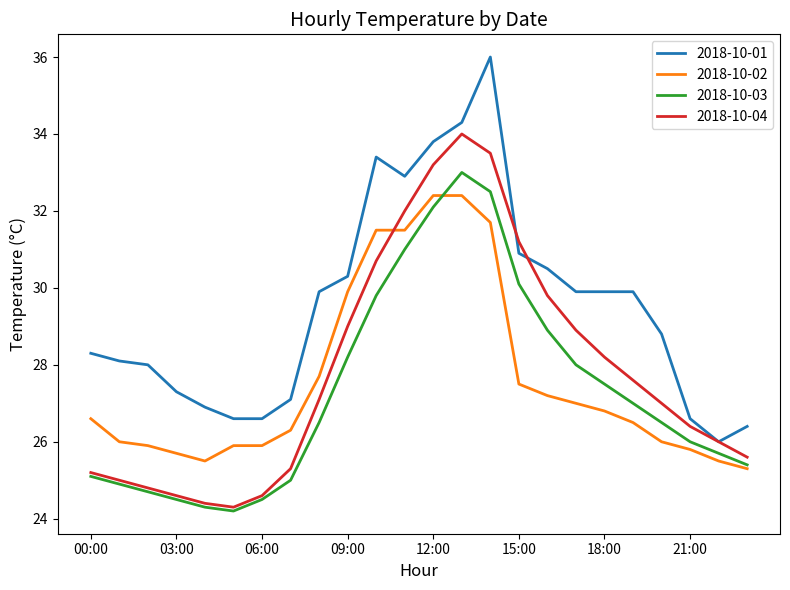

Which series has the largest total across all categories?

2018-10-01